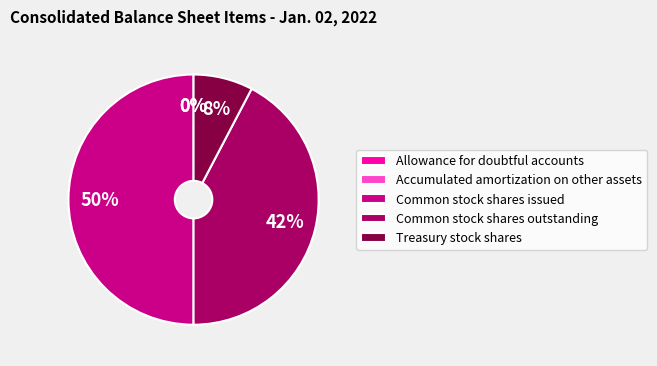

What is the largest slice in the pie chart?

Common stock shares issued